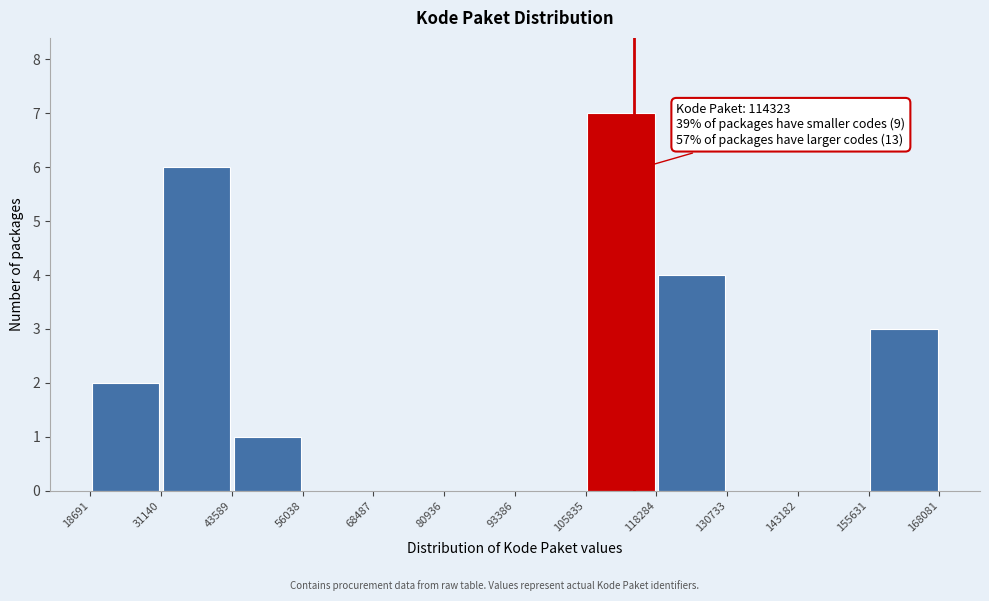

Which range on the x-axis has the tallest bar?

105835 to 118284